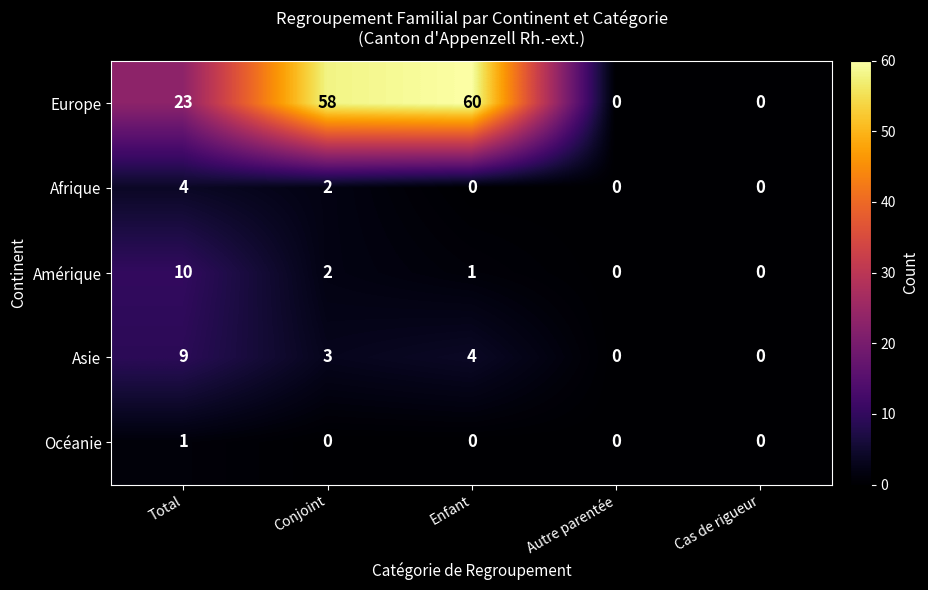

List the series in order of their peak value, lowest first.

Océanie, Afrique, Asie, Amérique, Europe